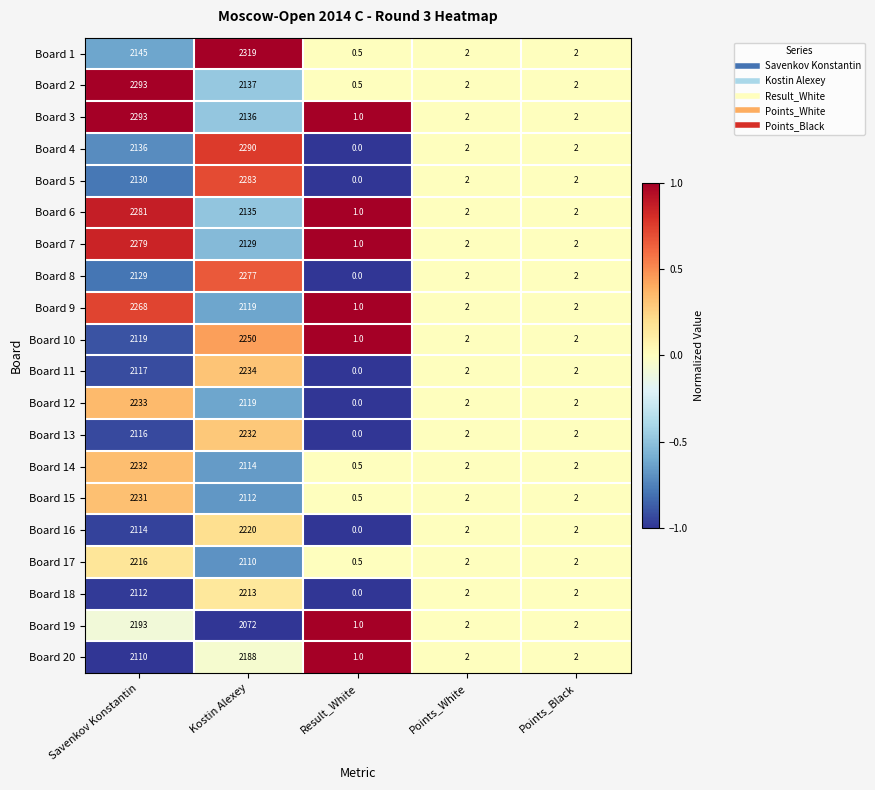

Which category has the highest value in the Board 11 series?

Kostin Alexey